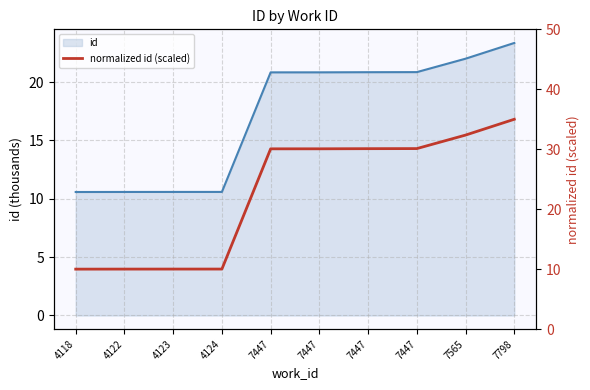

Approximately how many times larger is the value at 7447 compared to 4124?

3.0